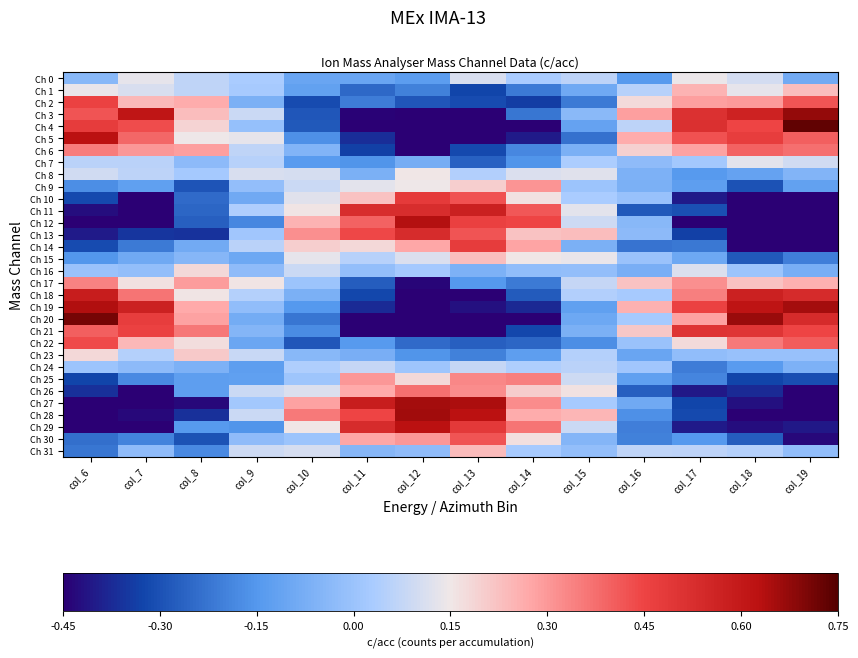

At how many categories does at least one series exceed 0?

14